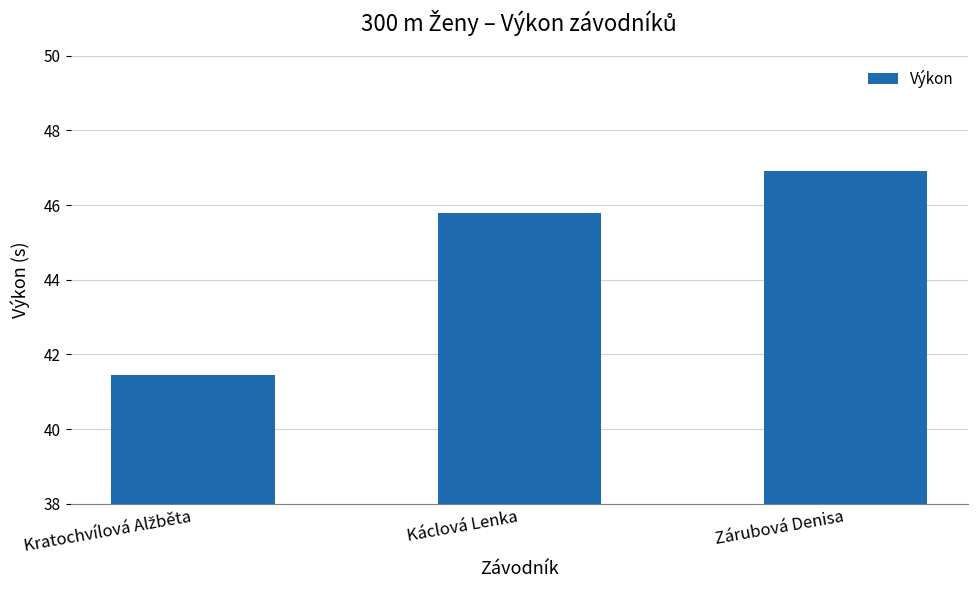

Where does the data first go above 45?

Káclová Lenka